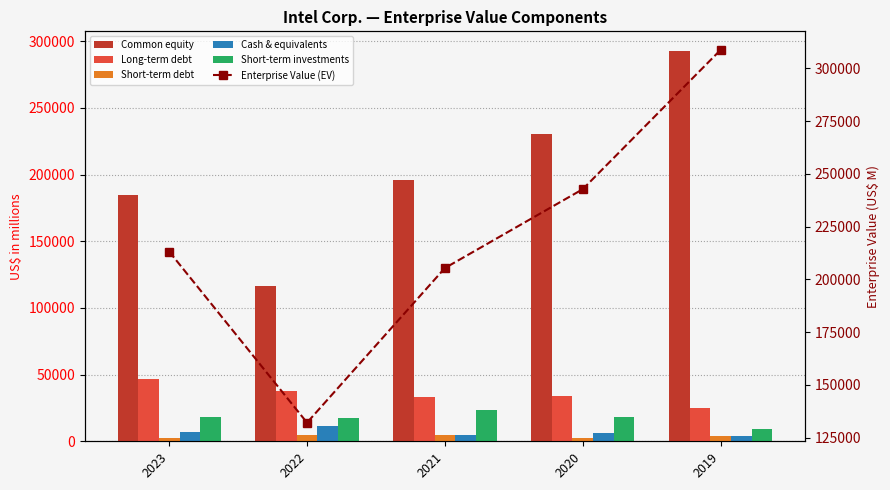

How many series are shown in this chart?

6